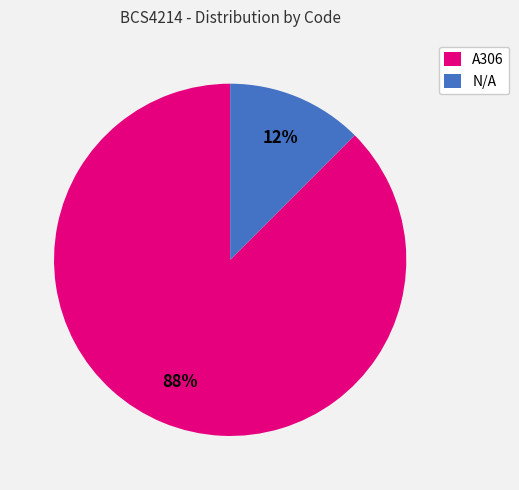

The N/A slice represents 12% of the pie. True or false?

True